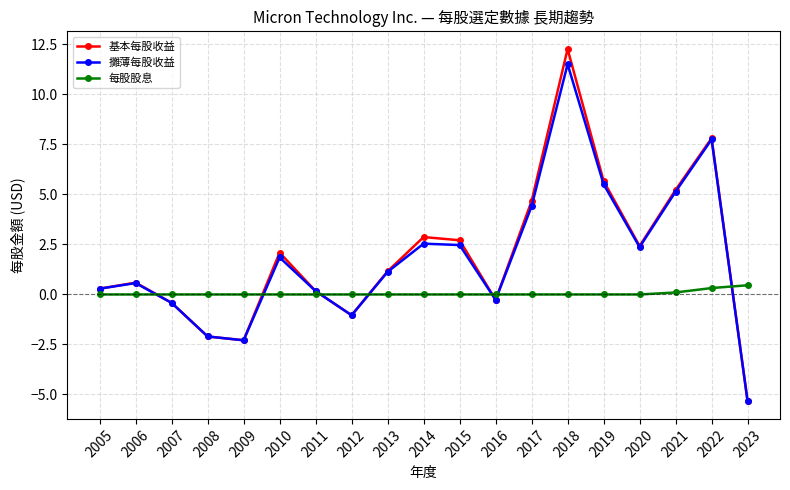

True or false: 攤薄每股收益 has a value of -1.6 at 2023.

False